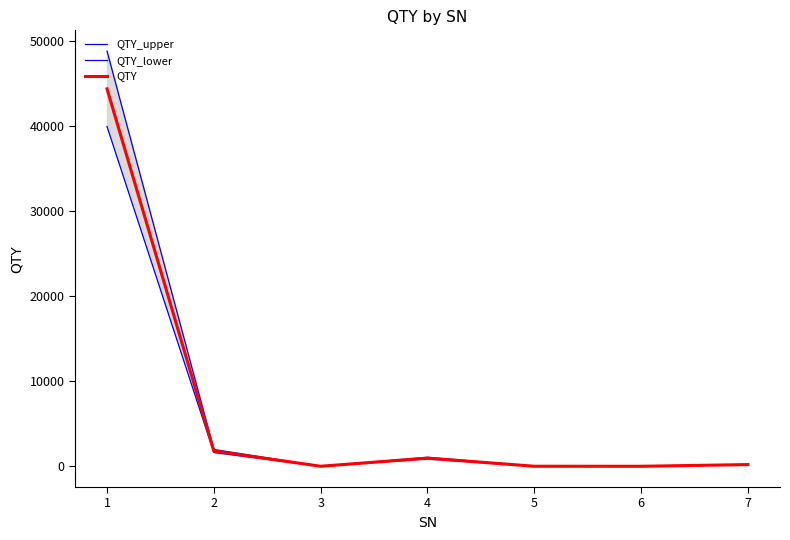

Reading right to left, extract all data points from this chart.

QTY_upper: 7=220.0	6=1.1	5=5.5	4=1056.0	3=3.3	2=1980.0	1=48840.0
QTY_lower: 7=180.0	6=0.9	5=4.5	4=864.0	3=2.7	2=1620.0	1=39960.0
QTY: 7=200.0	6=1.0	5=5.0	4=960.0	3=3.0	2=1800.0	1=44400.0